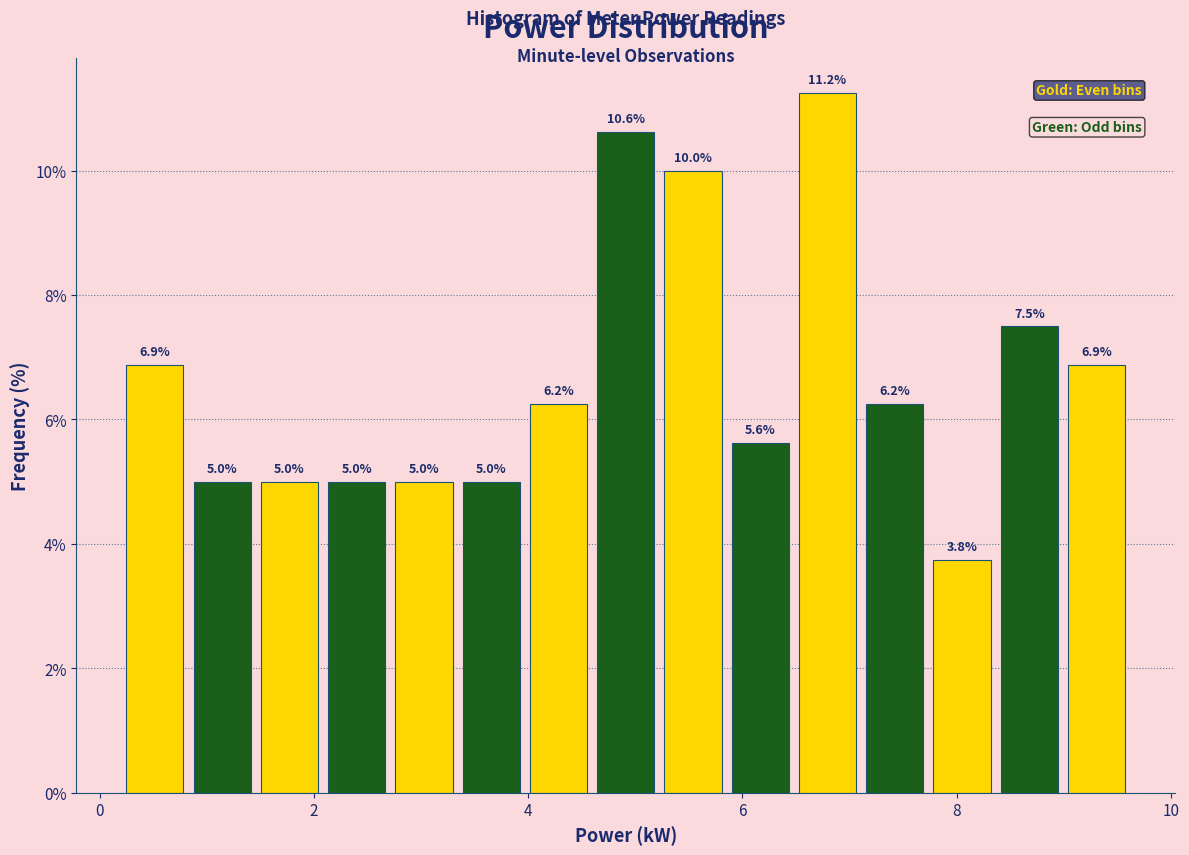

Around what value on the x-axis is the tallest bar? Give the approximate position of its centre, as read against the axis.

6.8